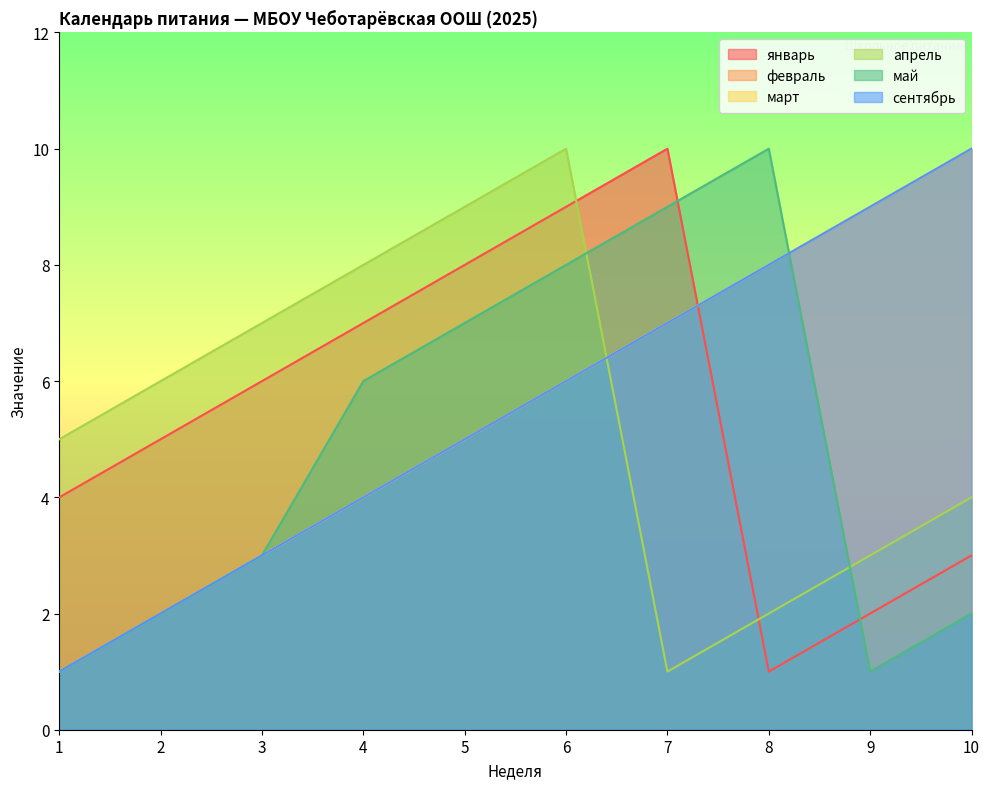

What is the maximum value for апрель?

10